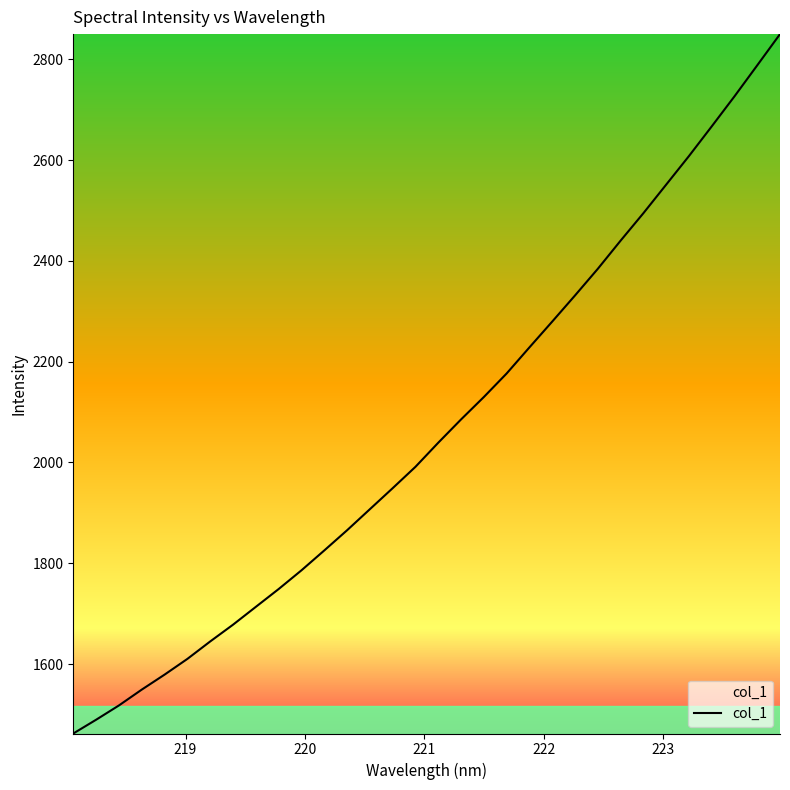

What is the maximum value shown in the chart?

2850.0